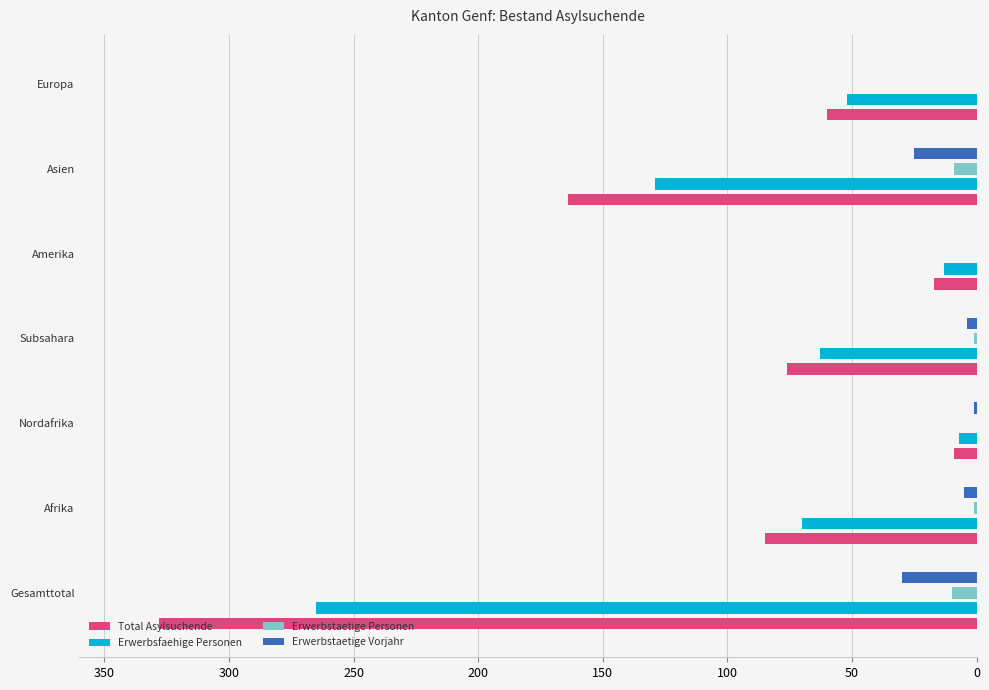

True or false: Erwerbsfaehige Personen has a value of 91 at Subsahara.

False